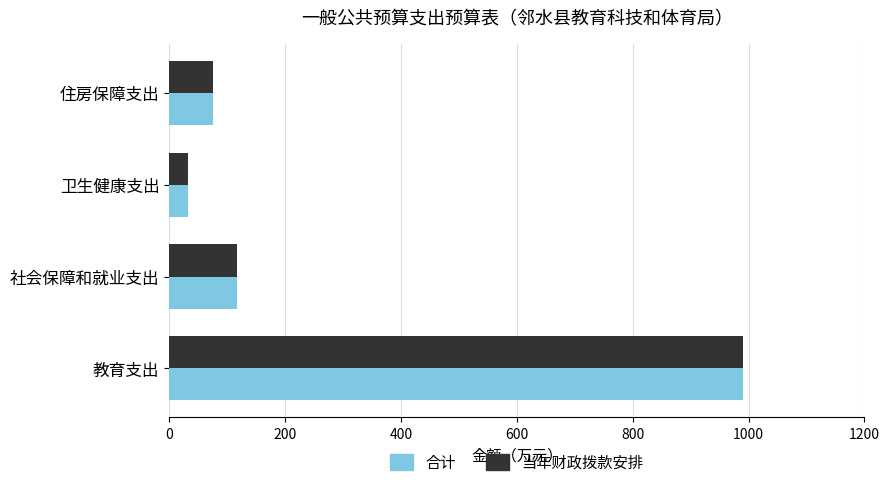

The 当年财政拨款安排 series shows 990.1 at 教育支出. True or false?

True